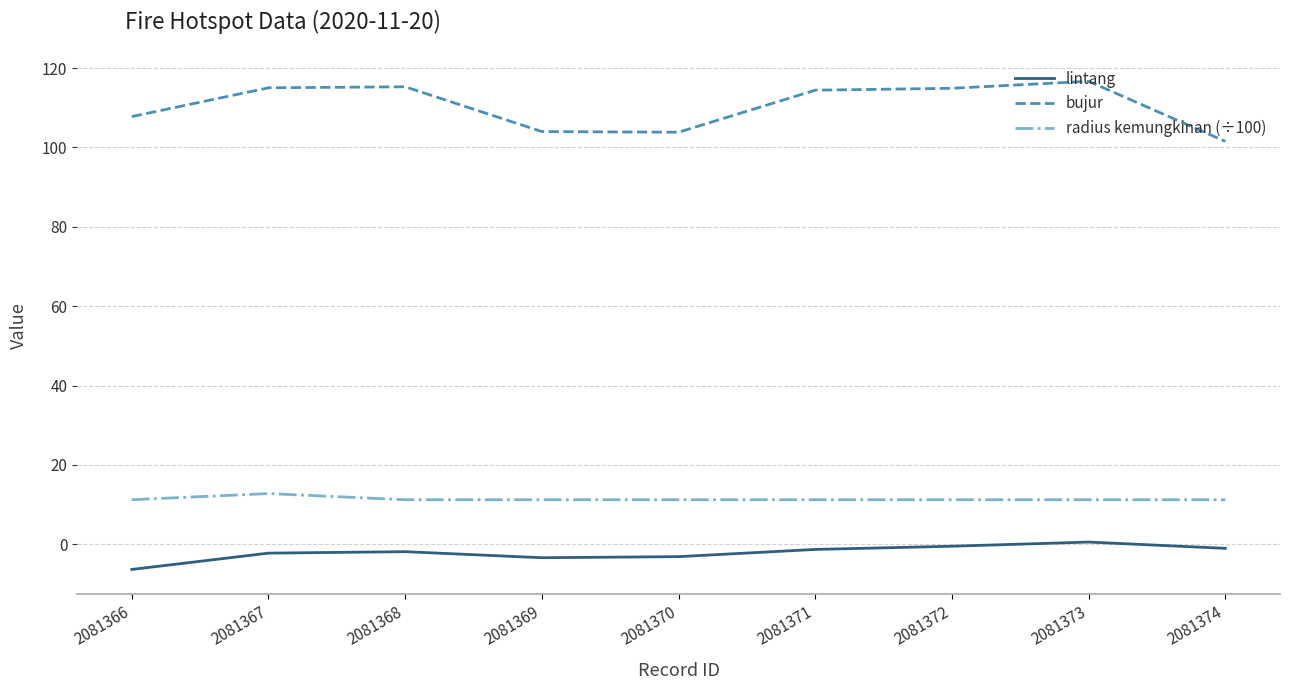

Which series changed the most between 2081367 and 2081369?

bujur